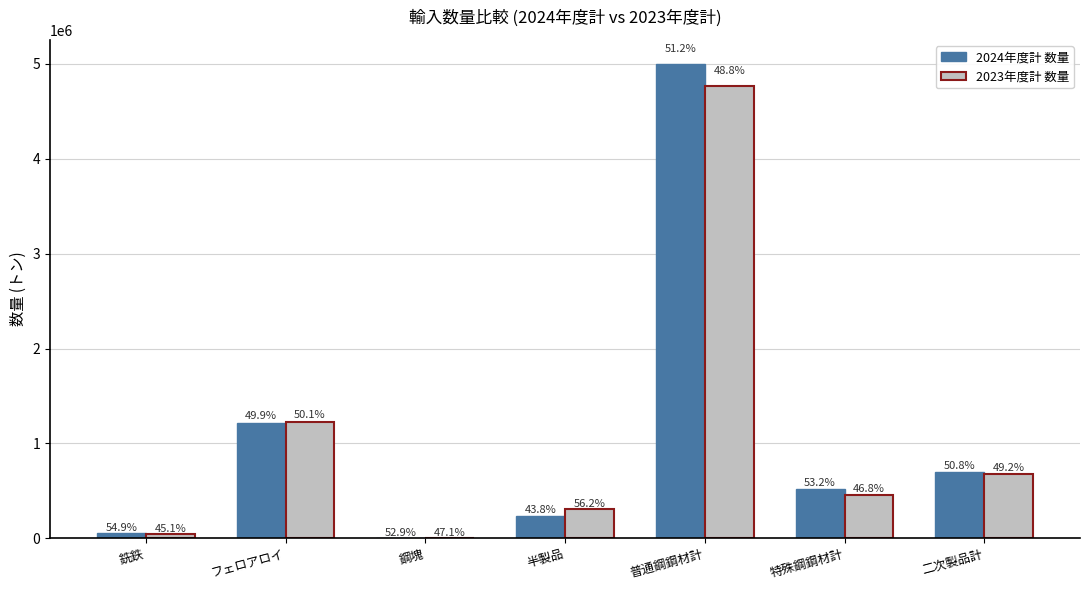

What are all the series names shown in the legend?

2024年度計 数量, 2023年度計 数量